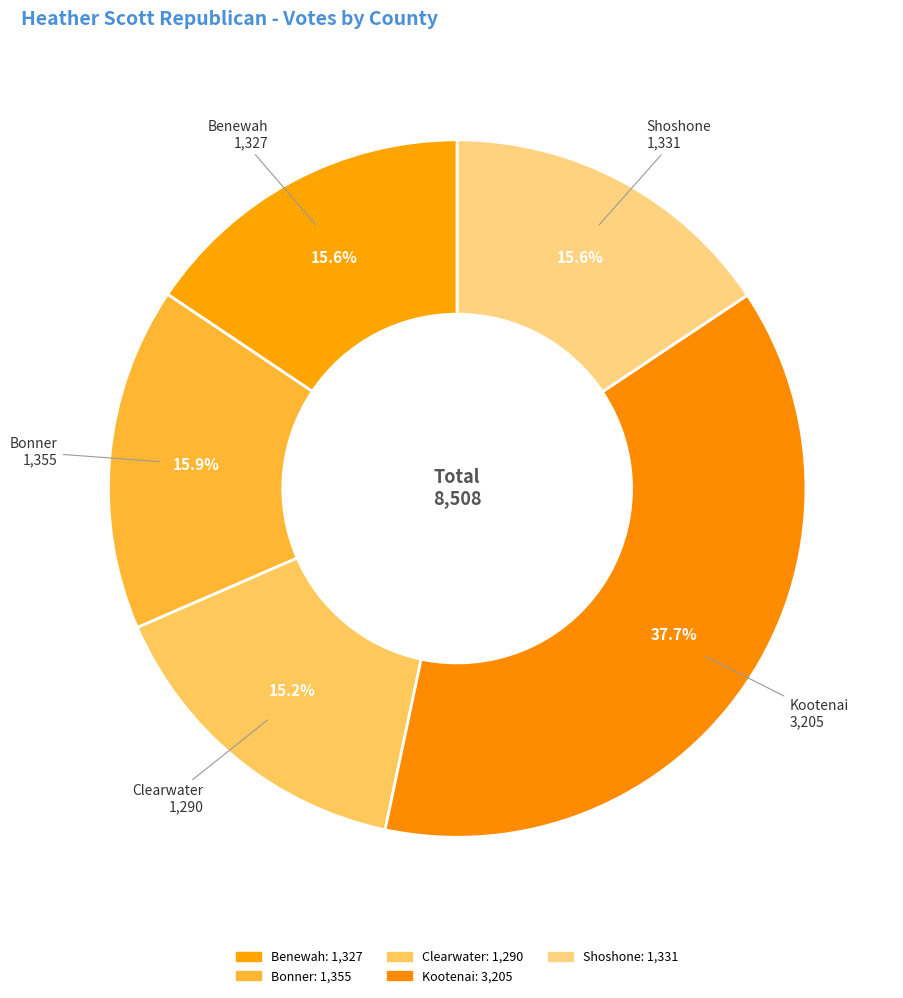

How many segments does this pie chart have?

5